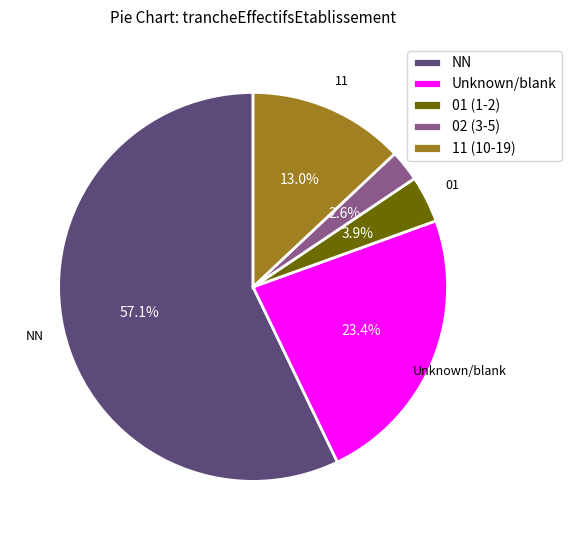

To the nearest percent, what portion does NN represent?

57%